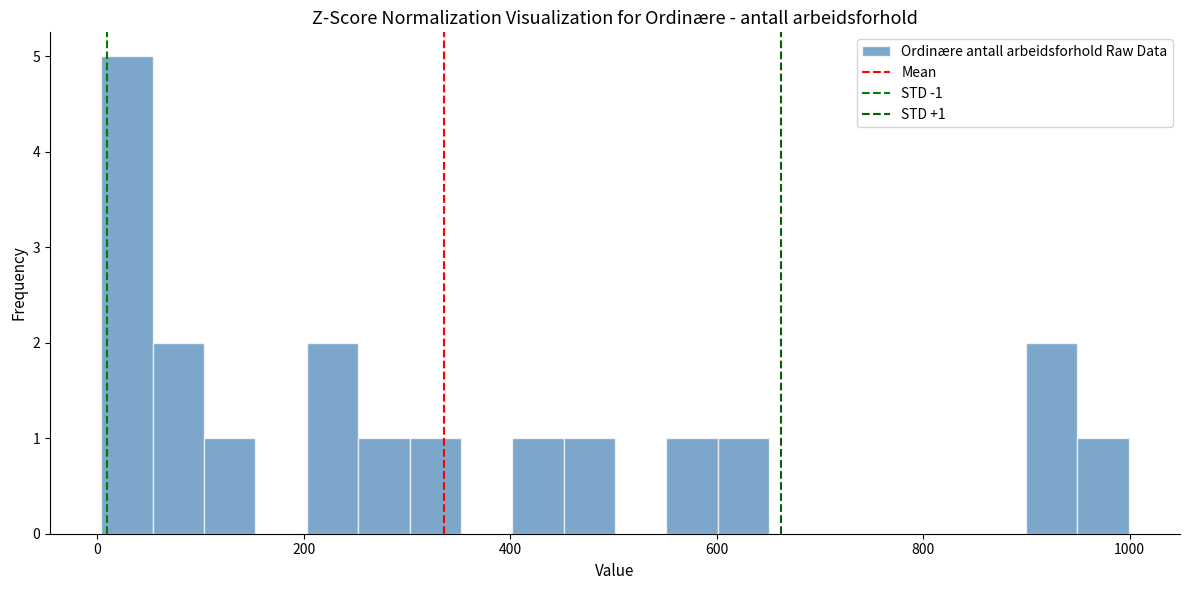

Read against the x-axis, roughly where is the centre of the tallest bar?

20